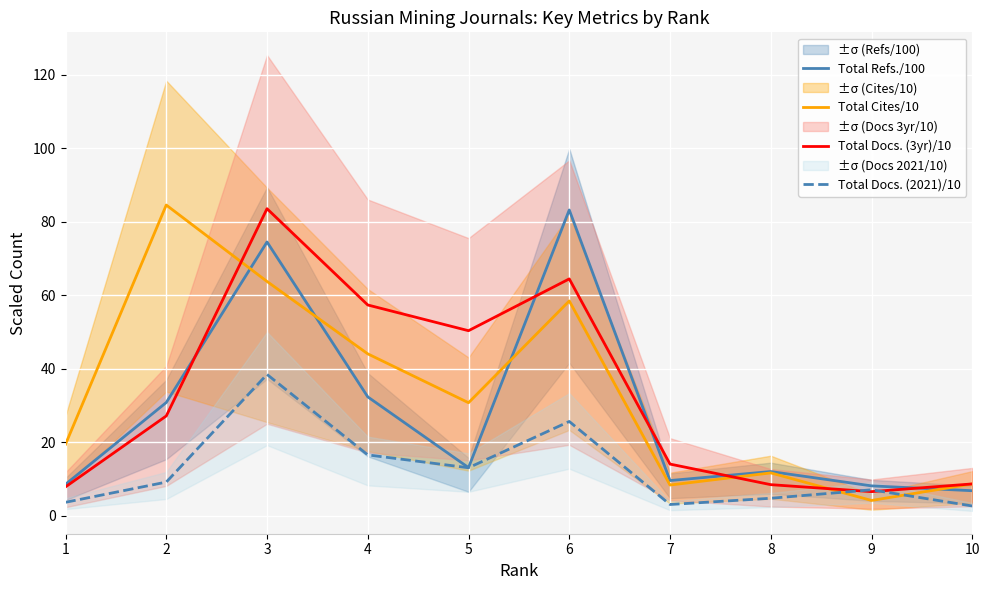

What is the value of the Total Docs. (2021)/10 point at the 10th from the left?

2.7